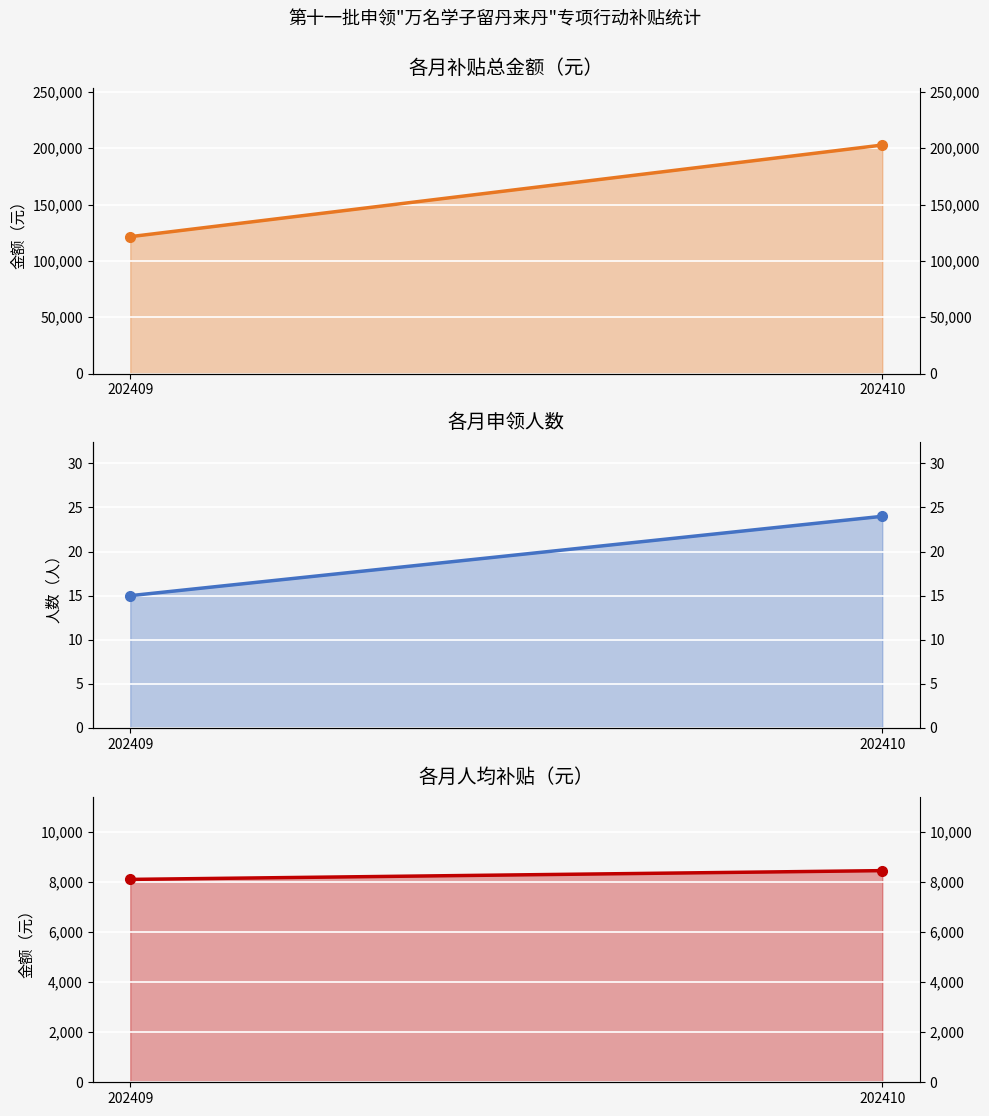

What is the greatest value displayed?

202800